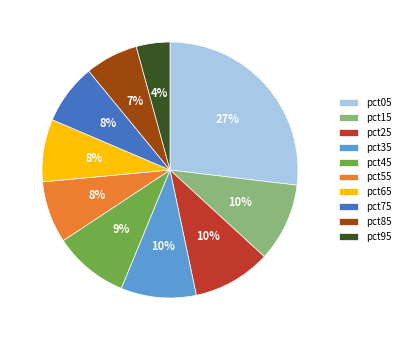

Is pct15 the majority of the pie?

No